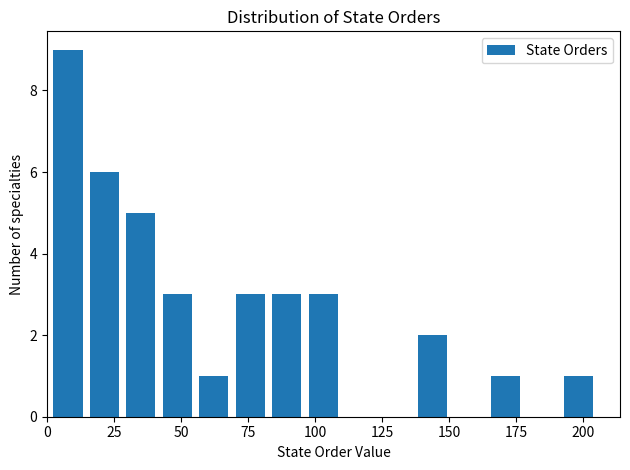

Around what value on the x-axis is the tallest bar? Give the approximate position of its centre, as read against the axis.

10